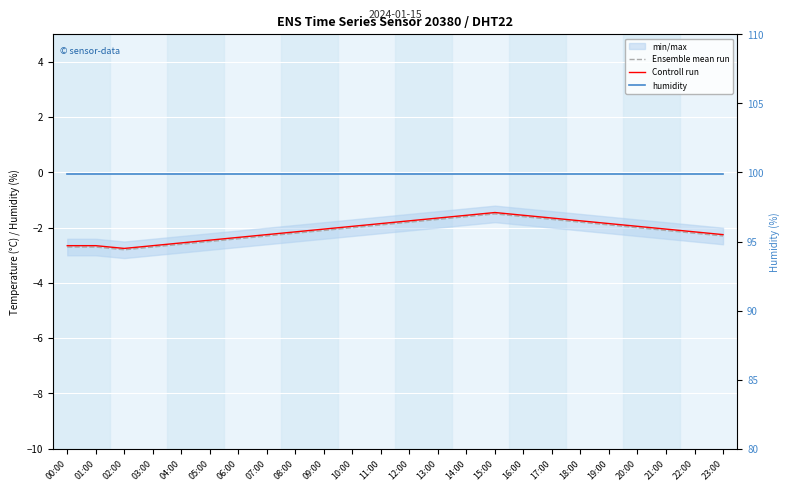

Reading left to right, extract all data points from this chart.

Ensemble mean run: 00:00=-2.7	01:00=-2.7	02:00=-2.8	03:00=-2.7	04:00=-2.6	05:00=-2.5	06:00=-2.4	07:00=-2.3	08:00=-2.2	09:00=-2.1	10:00=-2.0	11:00=-1.9	12:00=-1.8	13:00=-1.7	14:00=-1.6	15:00=-1.5	16:00=-1.6	17:00=-1.7	18:00=-1.8	19:00=-1.9	20:00=-2.0	21:00=-2.1	22:00=-2.2	23:00=-2.3
Controll run: 00:00=-2.7	01:00=-2.7	02:00=-2.8	03:00=-2.7	04:00=-2.6	05:00=-2.5	06:00=-2.4	07:00=-2.2	08:00=-2.2	09:00=-2.1	10:00=-1.9	11:00=-1.8	12:00=-1.8	13:00=-1.6	14:00=-1.6	15:00=-1.4	16:00=-1.6	17:00=-1.6	18:00=-1.8	19:00=-1.8	20:00=-1.9	21:00=-2.1	22:00=-2.2	23:00=-2.2
humidity: 00:00=99.9	01:00=99.9	02:00=99.9	03:00=99.9	04:00=99.9	05:00=99.9	06:00=99.9	07:00=99.9	08:00=99.9	09:00=99.9	10:00=99.9	11:00=99.9	12:00=99.9	13:00=99.9	14:00=99.9	15:00=99.9	16:00=99.9	17:00=99.9	18:00=99.9	19:00=99.9	20:00=99.9	21:00=99.9	22:00=99.9	23:00=99.9